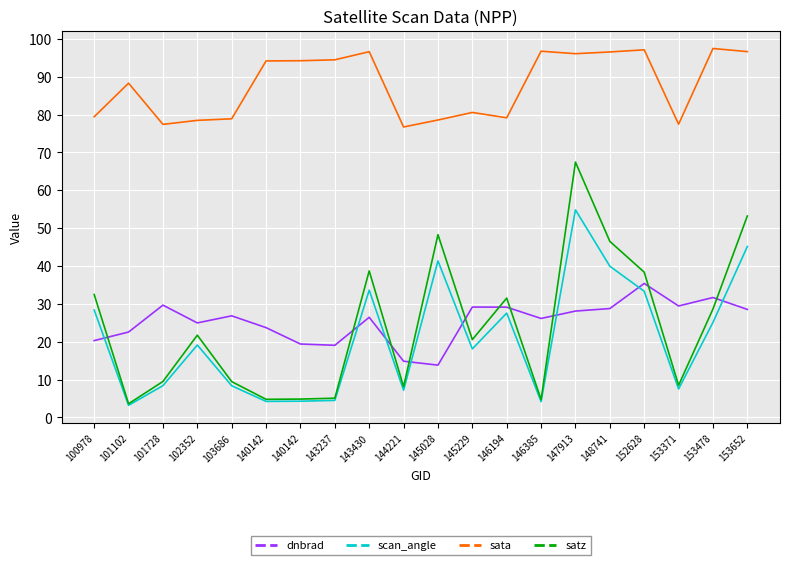

How many lines are shown in the chart?

4